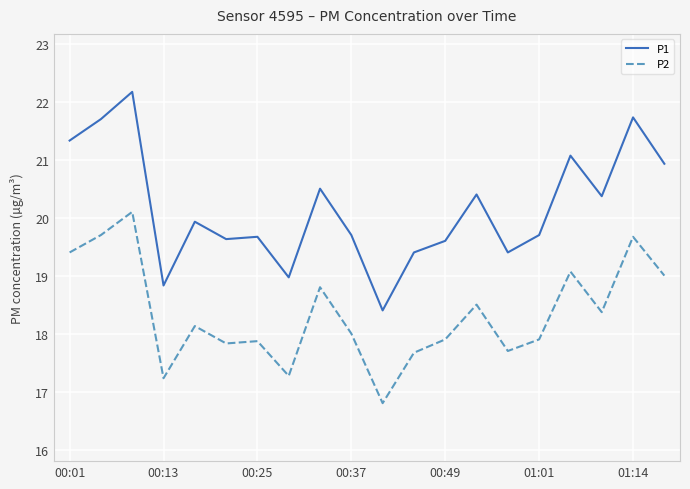

What is the minimum value shown in the chart?

16.8